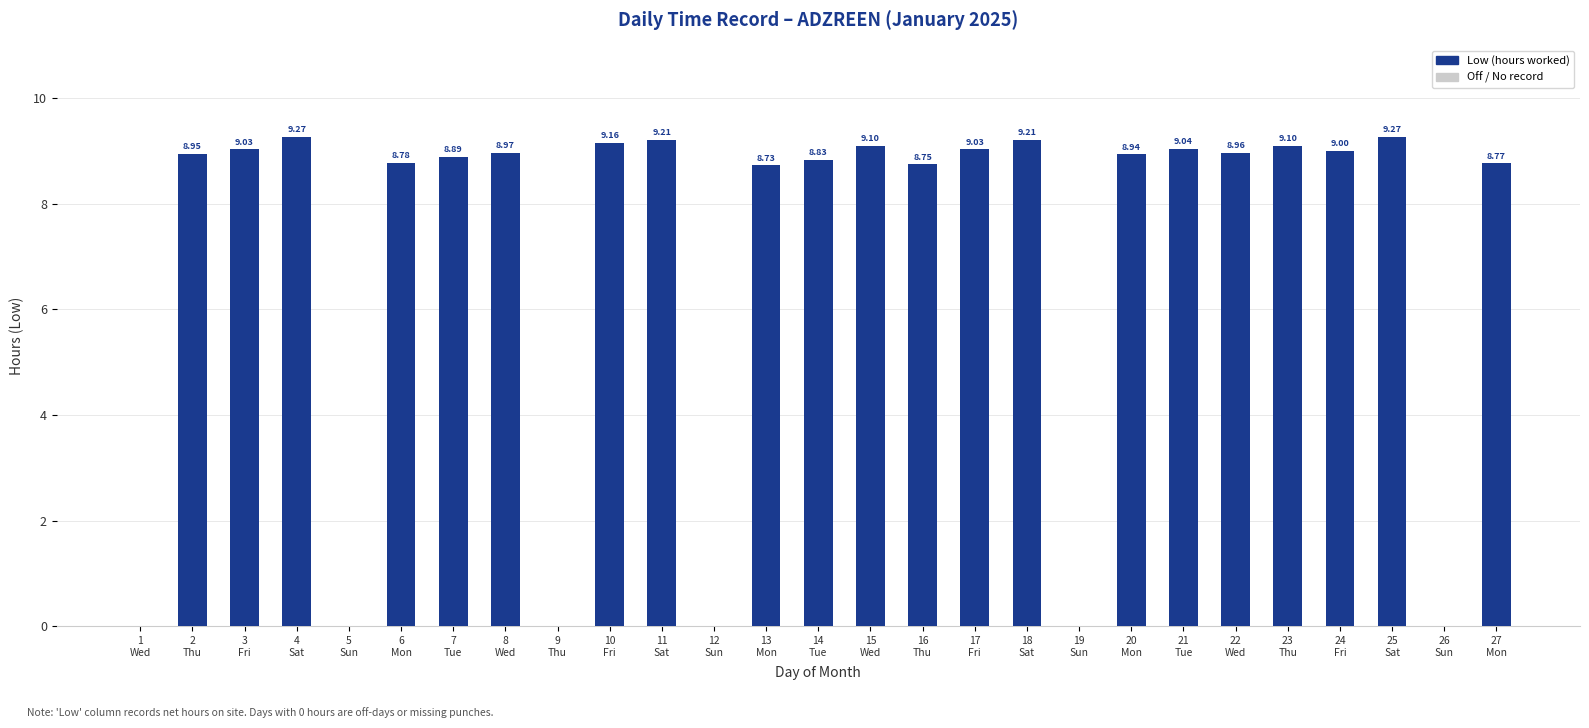

What is the sum of all values?

189.0